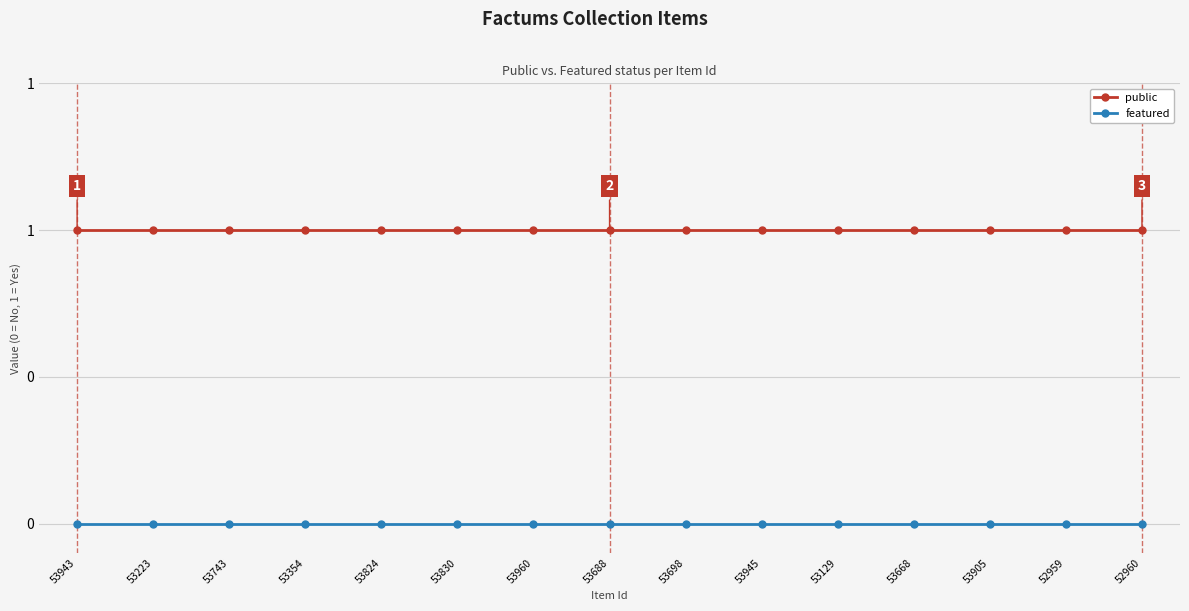

What are all the series names shown in the legend?

public, featured